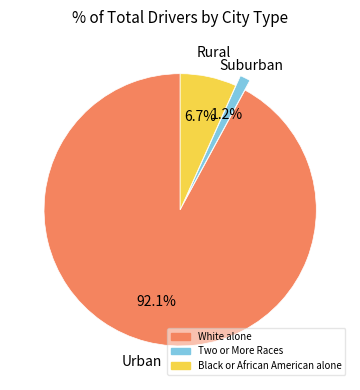

Is there any slice that represents more than half of the pie?

Yes